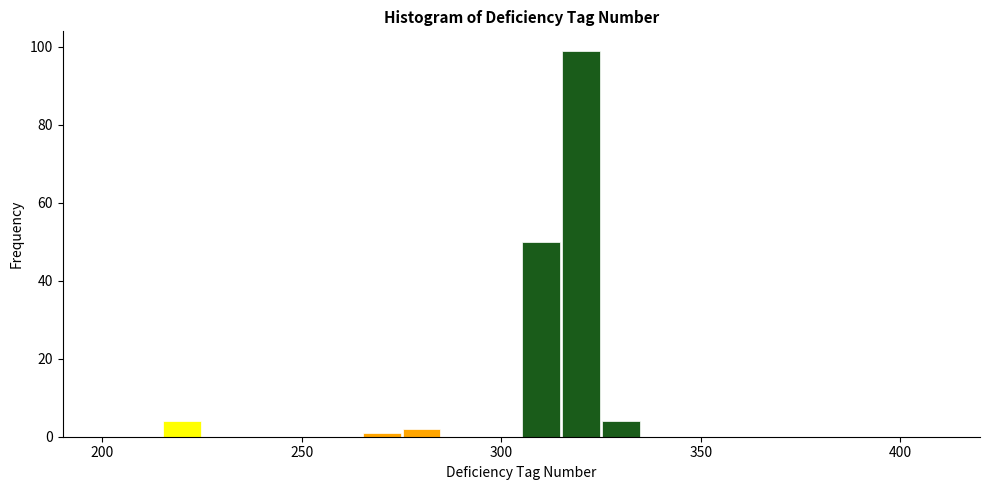

Read against the x-axis, roughly where is the centre of the tallest bar?

320